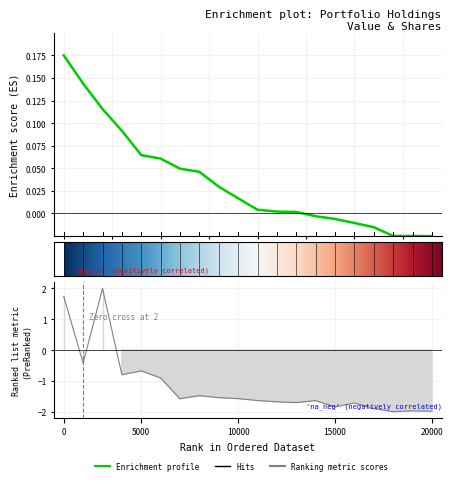

How many negative values does the Shares or principal amount series have?

18